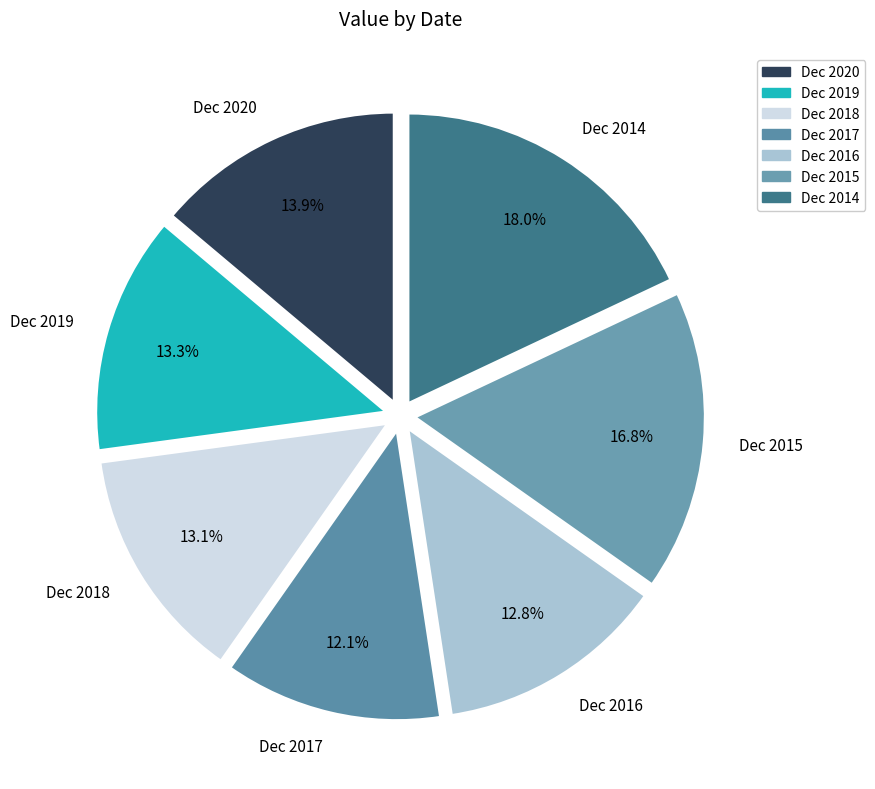

Is it true that Dec 2019 is 13% of the pie?

True